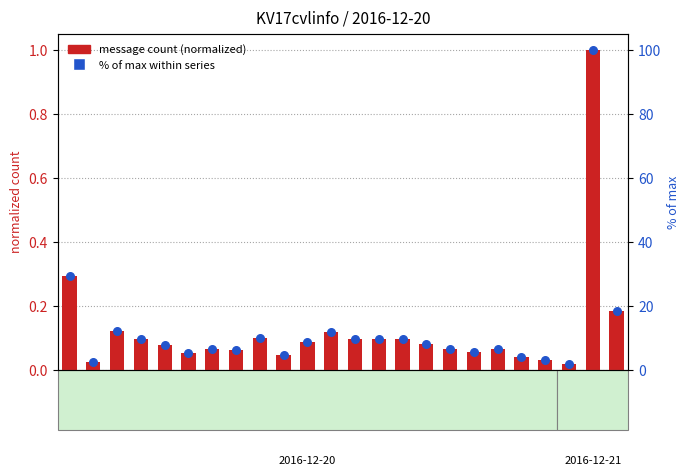

At how many categories does at least one series exceed 60?

1